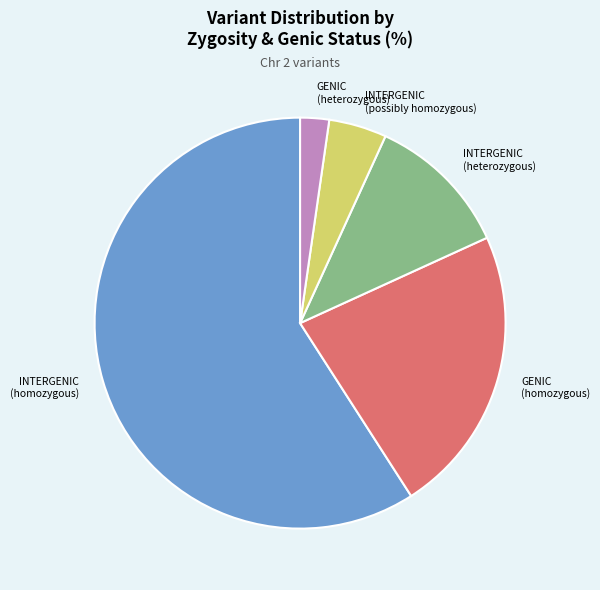

Is there a majority slice in this chart?

Yes